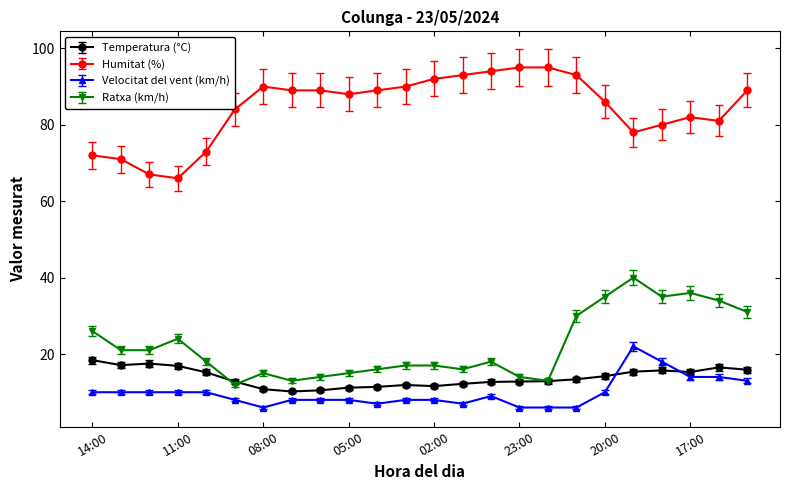

What is the minimum value for Ratxa (km/h)?

12.0